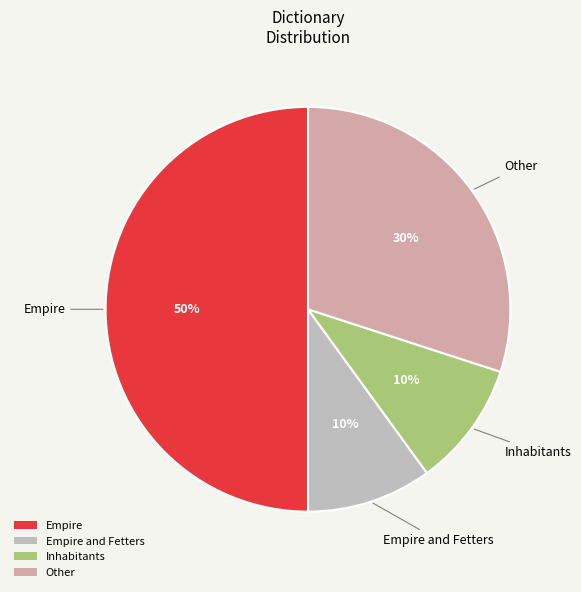

What is the largest slice in the pie chart?

Empire